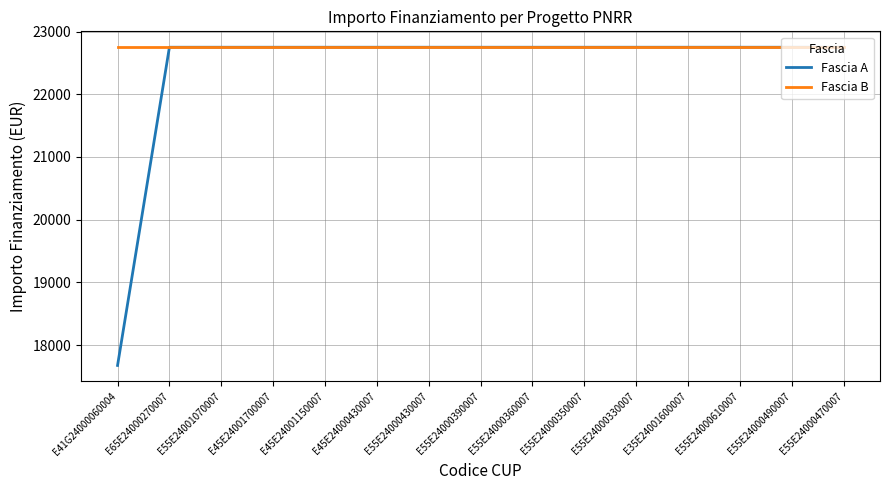

Is it true that Fascia B equals 37383.6 at E35E24001600007?

False